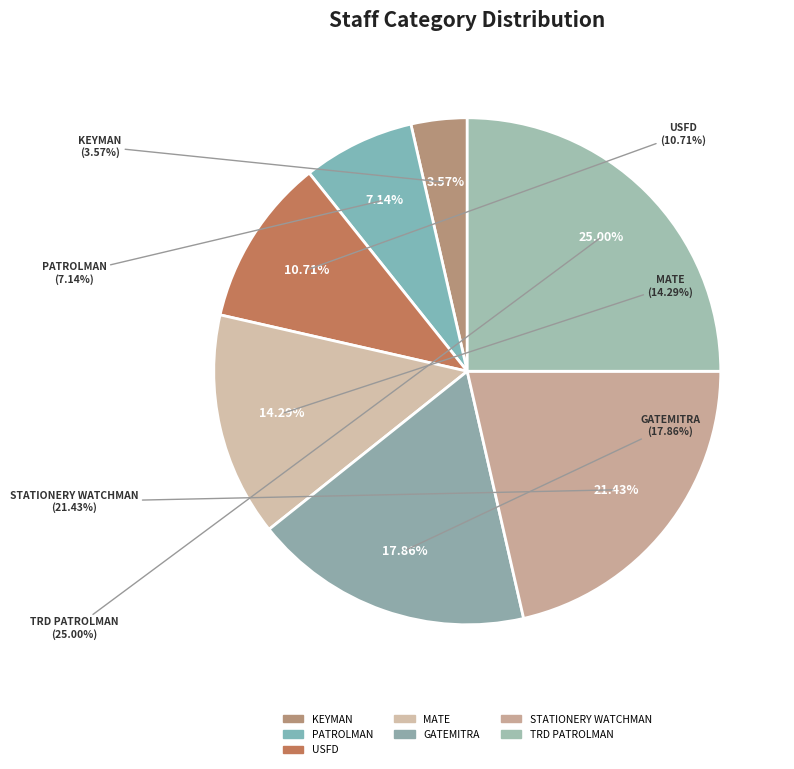

Which slice is the smallest?

KEYMAN